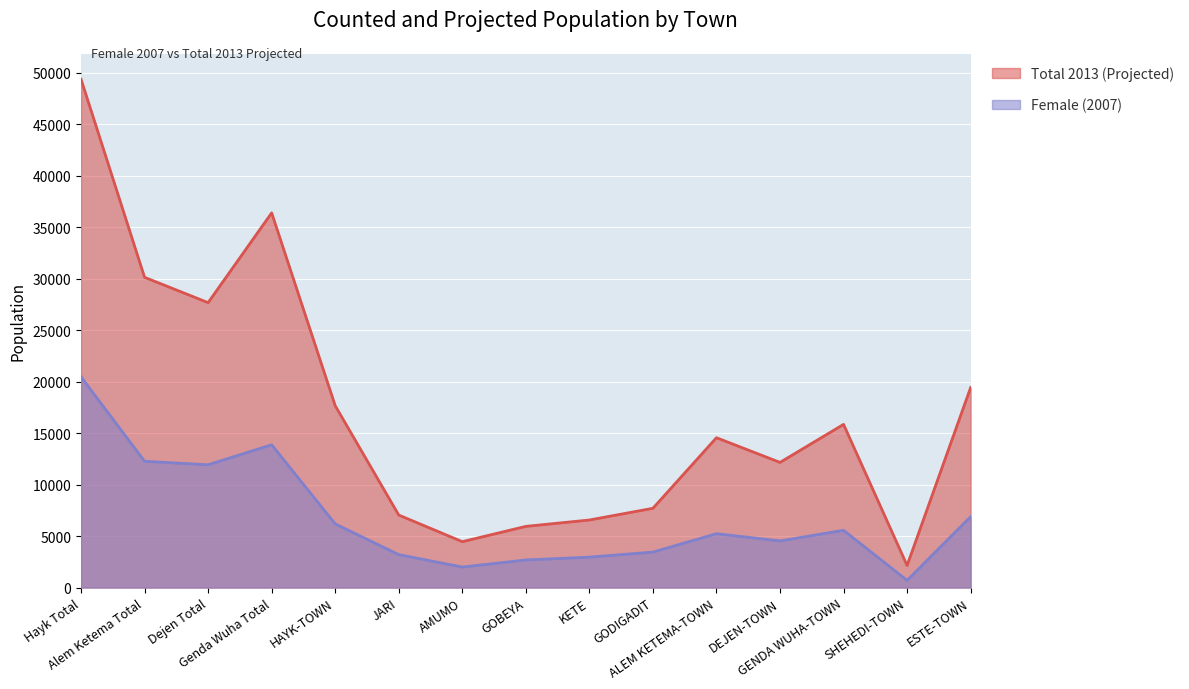

Is it true that Total 2013 (Projected) equals 76083.4 at Hayk Total?

False